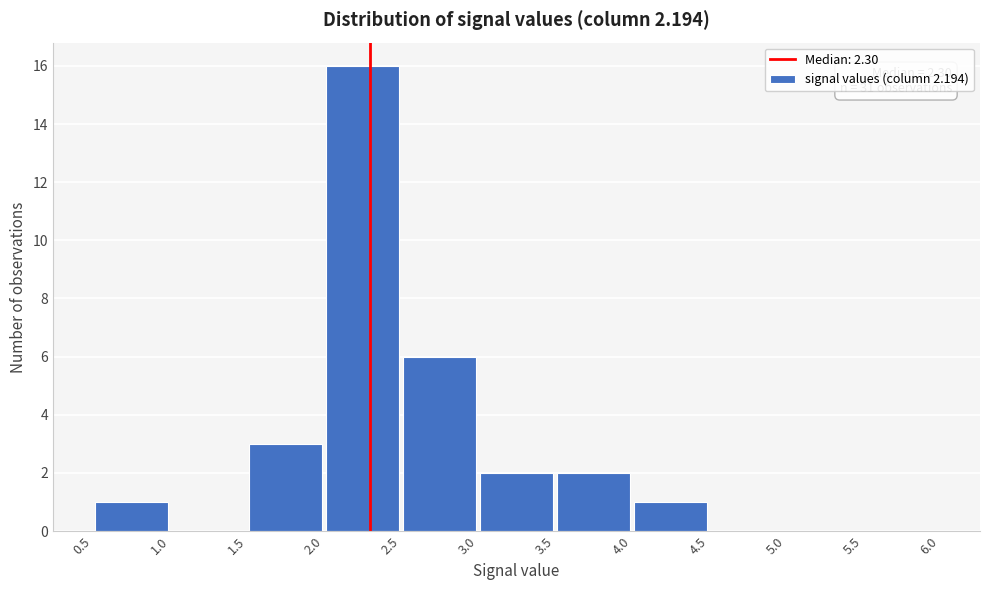

Which range on the x-axis has the tallest bar?

2.0 to 2.5